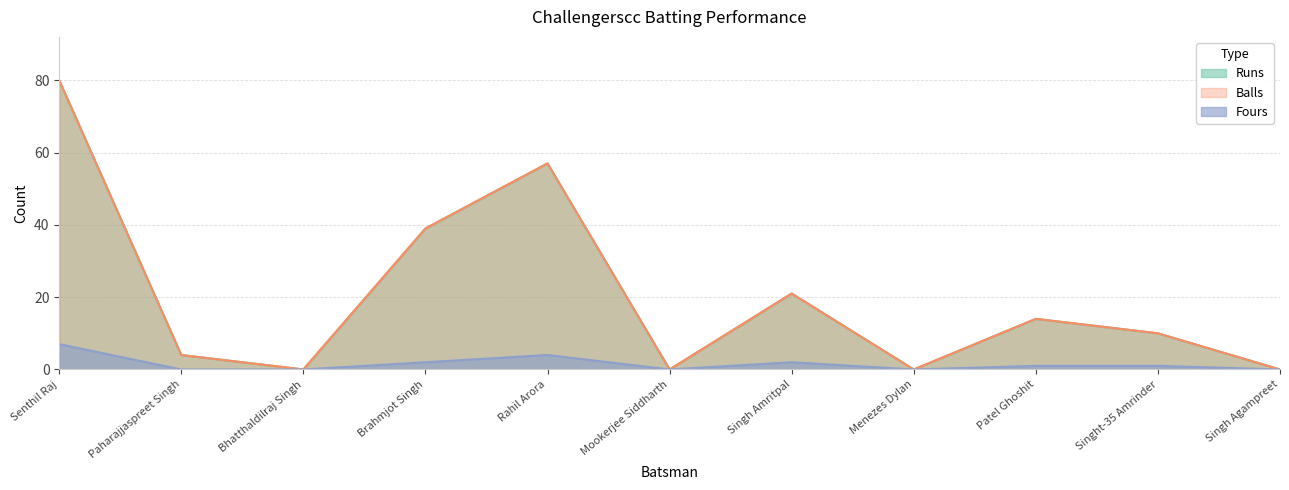

Rank the categories by Fours value from highest to lowest.

Senthil Raj, Rahil Arora, Brahmjot Singh, Singh Amritpal, Patel Ghoshit, Singht-35 Amrinder, Paharajjaspreet Singh, Bhatthaldilraj Singh, Mookerjee Siddharth, Menezes Dylan, Singh Agampreet